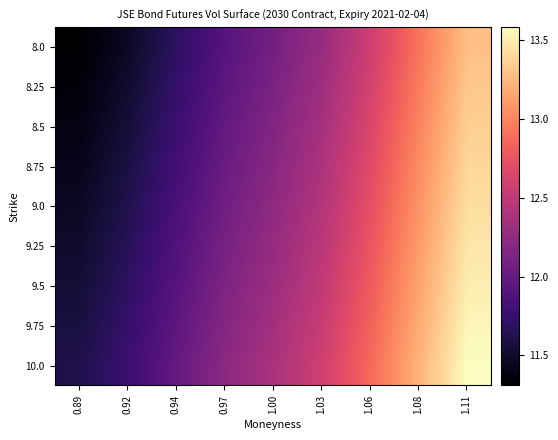

What is the spread (max minus min) of values at 0.97?

0.3